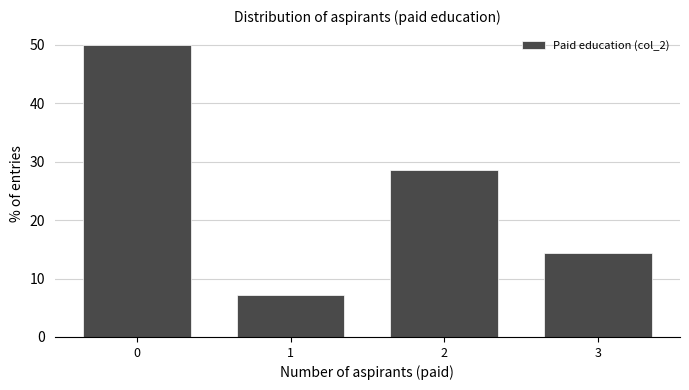

Reading left to right, what are all the values shown in this chart?

50.0	7.1	28.6	14.3